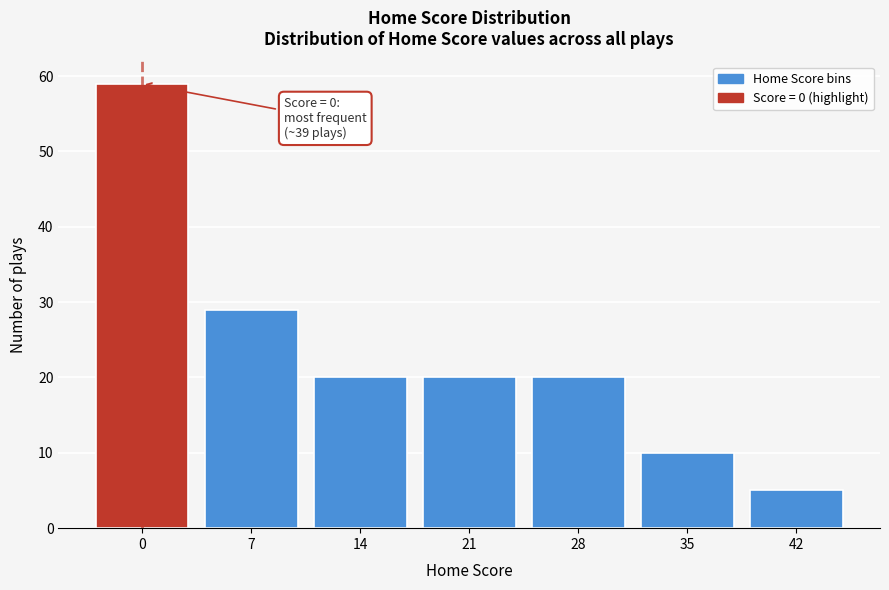

Reading right to left, what are all the values shown in this chart?

5	10	20	20	20	29	59